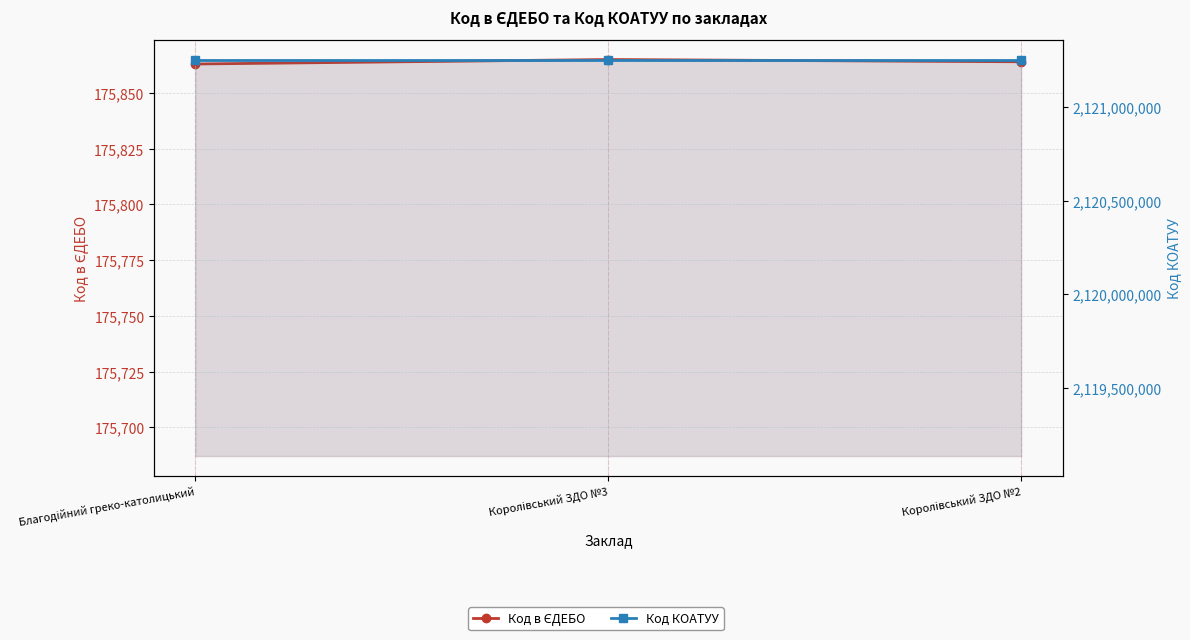

How many lines are shown in the chart?

2